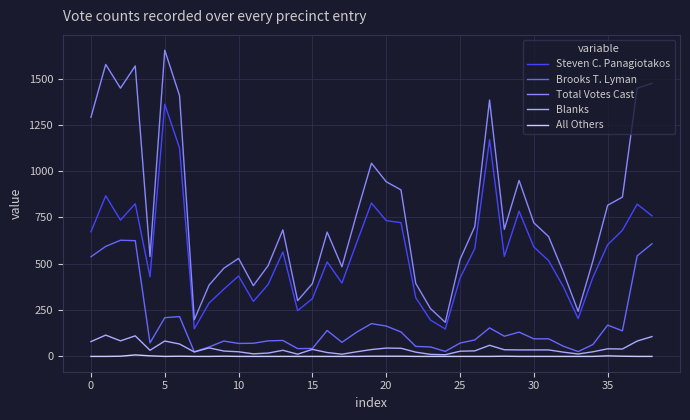

Rank the series by their maximum value, from highest to lowest.

Total Votes Cast, Steven C. Panagiotakos, Brooks T. Lyman, Blanks, All Others